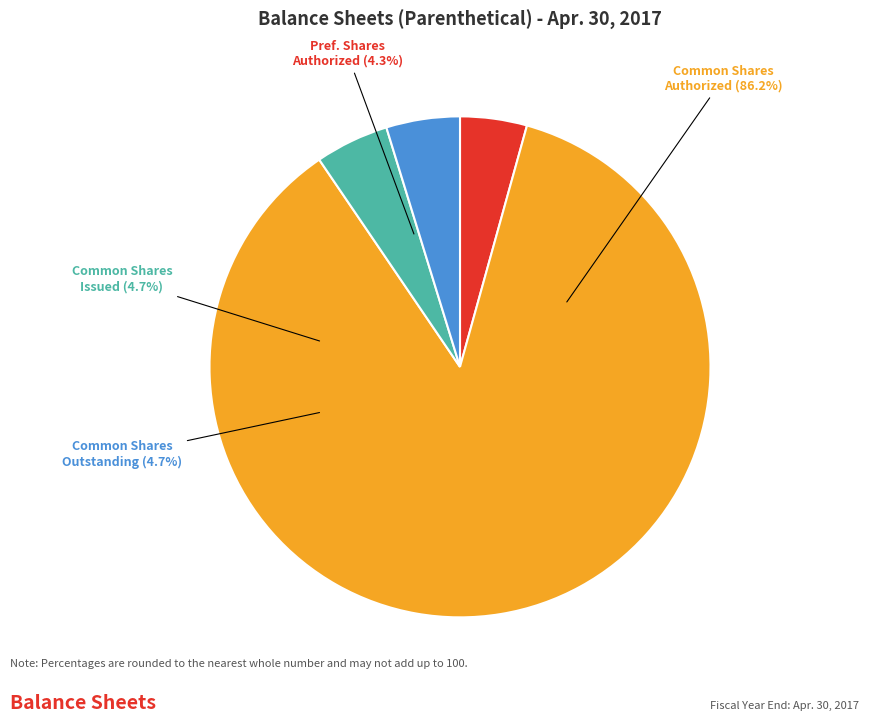

Combined, what portion of the pie is Preferred Stock, Shares Authorized and Common Stock, Shares Authorized?

90.5%